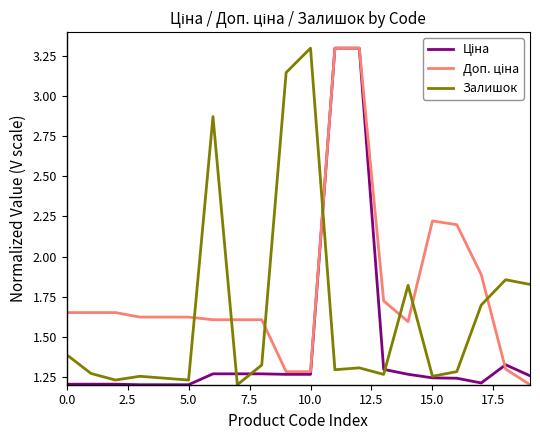

What is the maximum value shown in the chart?

3.3